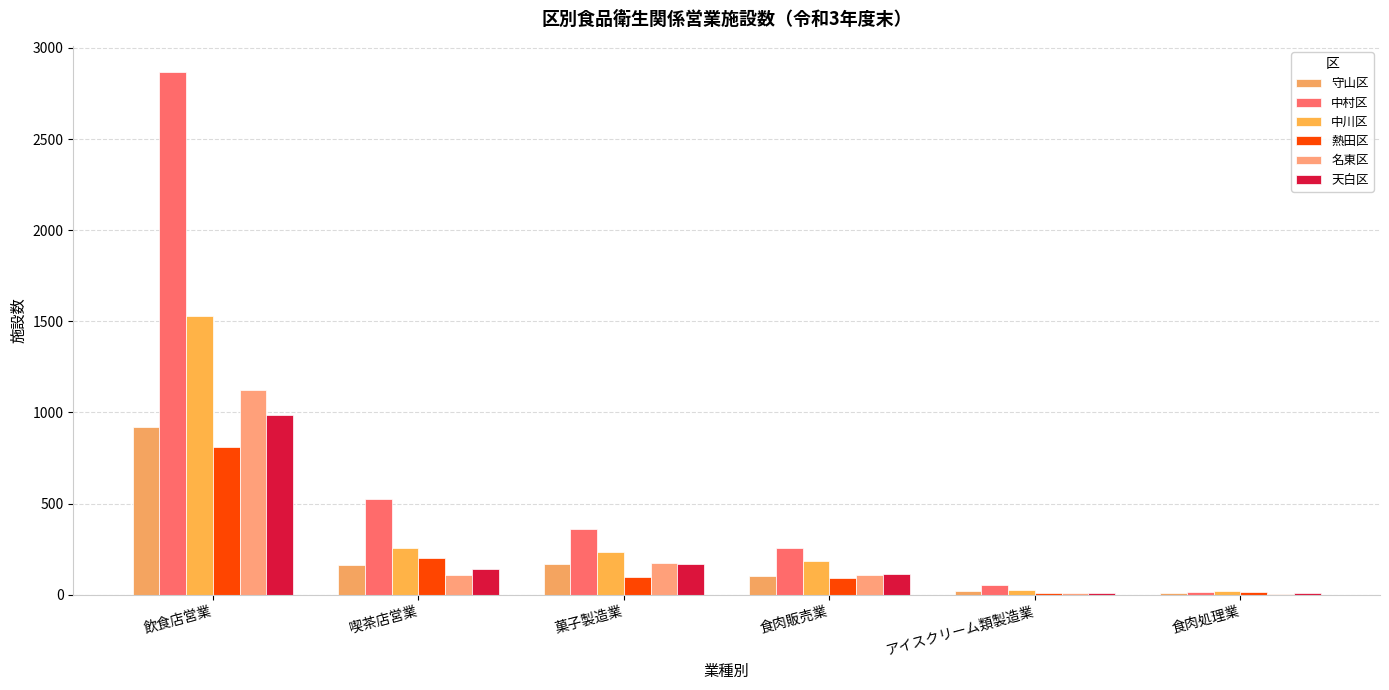

What is the spread (max minus min) of values at 食肉処理業?

19